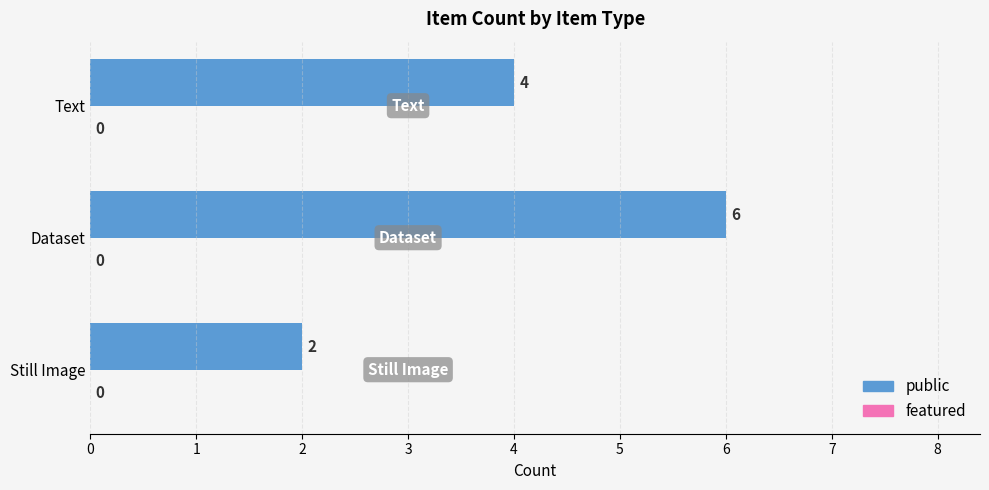

Reading top to bottom, what are all the values shown in this chart?

4	6	2